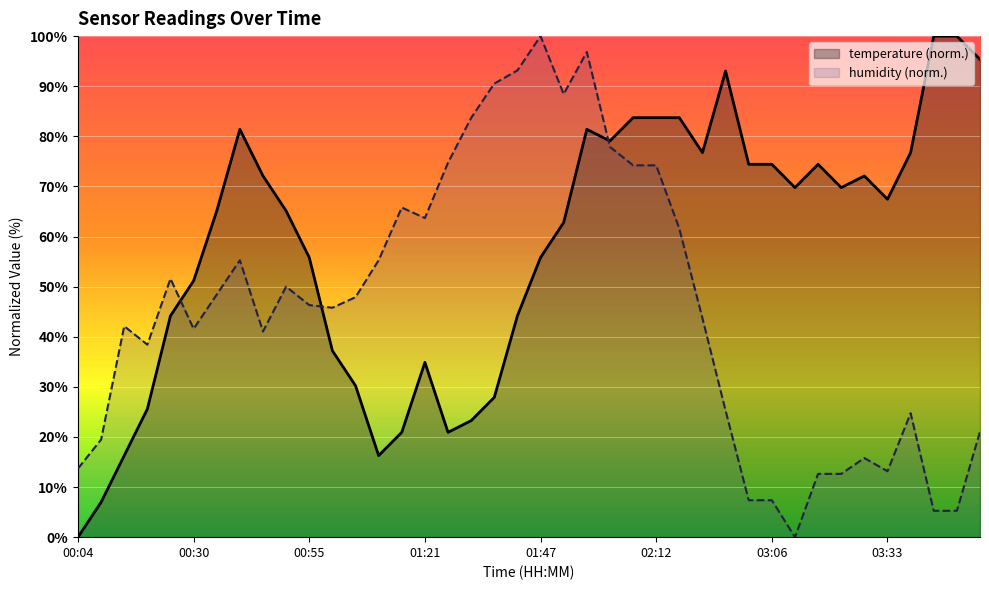

After their last crossing, which series has the higher values: humidity or temperature?

temperature